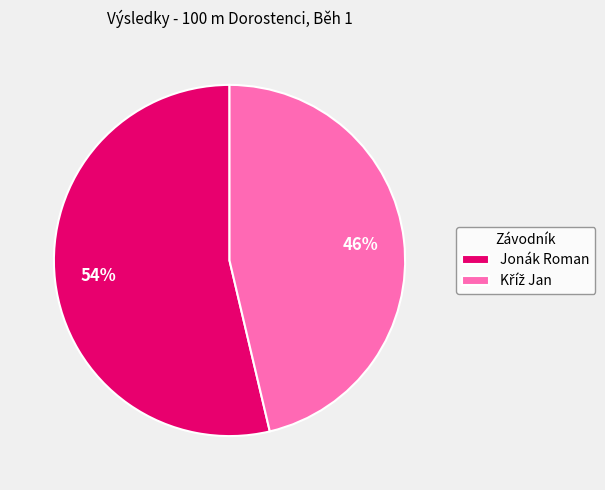

How many slices are in this pie chart?

2